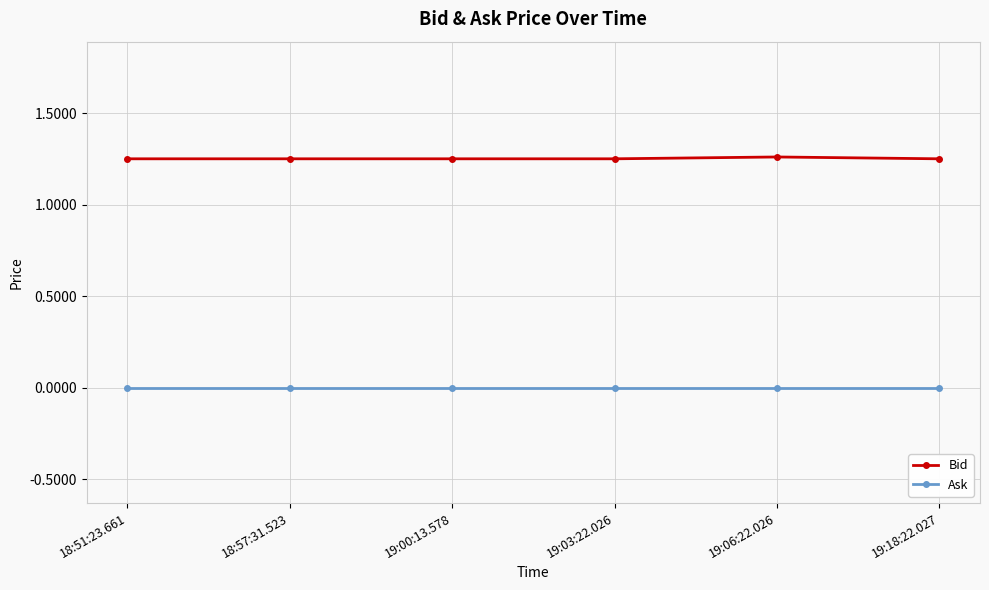

True or false: Bid and Ask cross at least once.

False